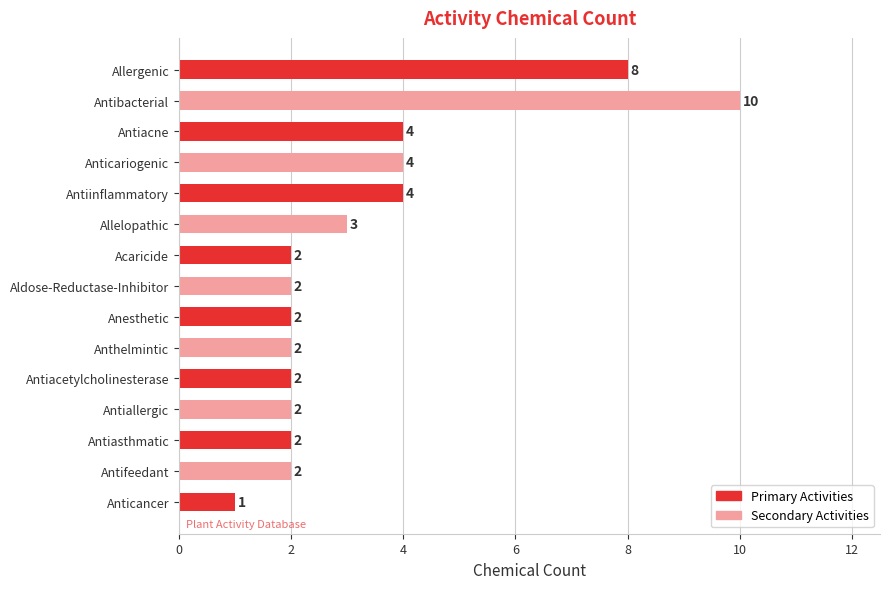

How many data points are less than 2?

1